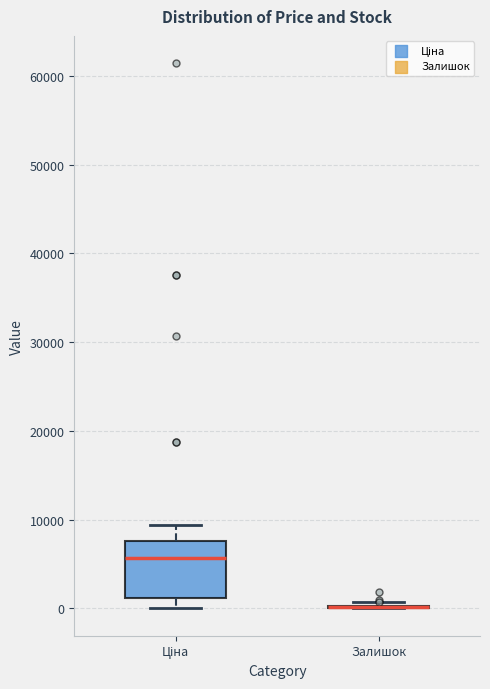

Reading left to right, transcribe this box plot: for each box, give where its median line is, the range the box spans, and where its two whiskers end, as read against the y-axis. The values are not printed on the chart, so give them approximately, as read against the axis.

Ціна: median 6000, box 1000 to 8000, whiskers 0 to 9000
Залишок: box collapsed to a line at 0, whiskers 0 to 1000